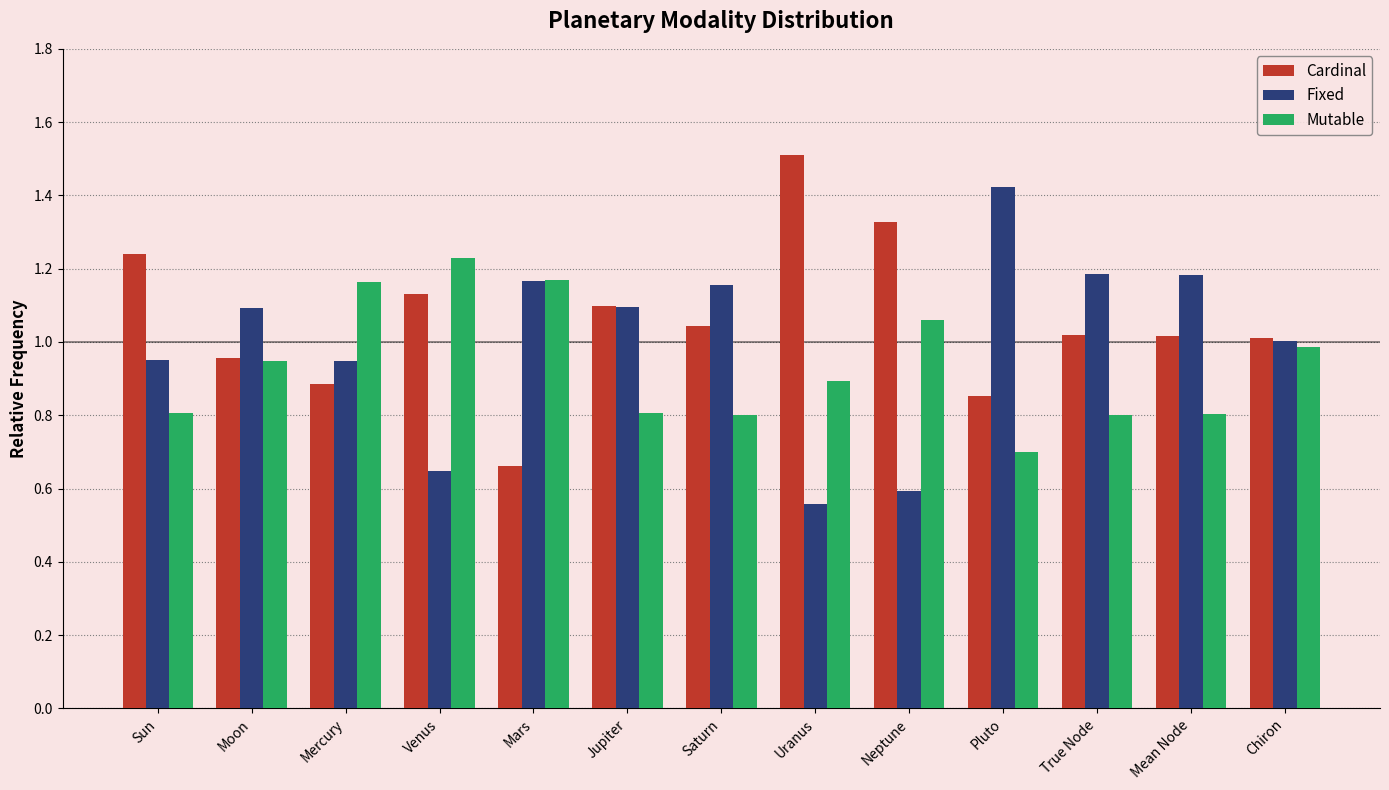

How many bars are there in total?

39